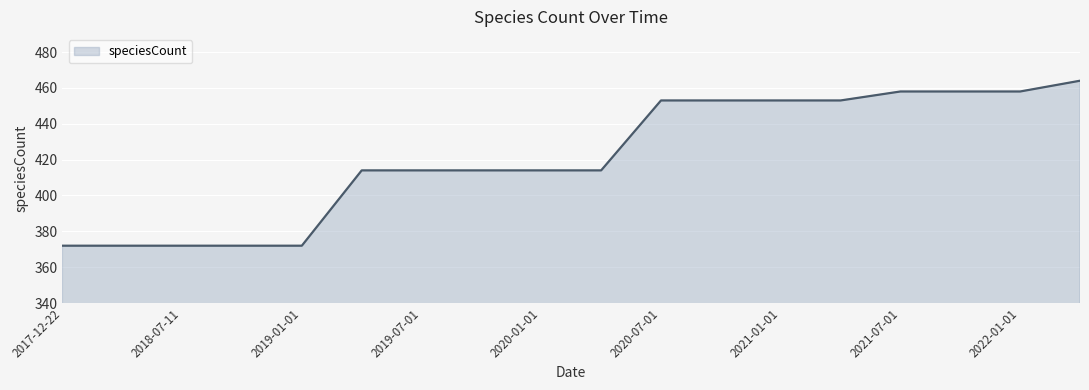

What is the smallest value displayed?

372